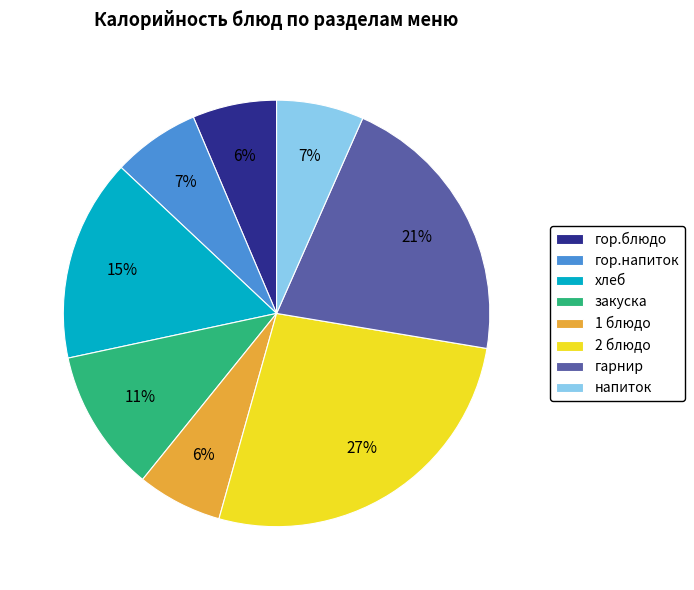

To the nearest percent, what portion does 1 блюдо represent?

6%